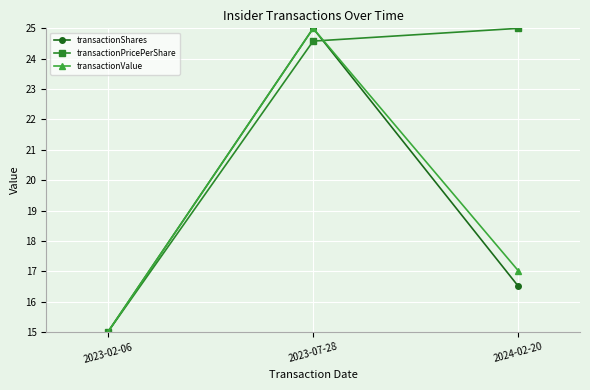

Rank the series at 2024-02-20 from highest to lowest value.

transactionPricePerShare, transactionValue, transactionShares